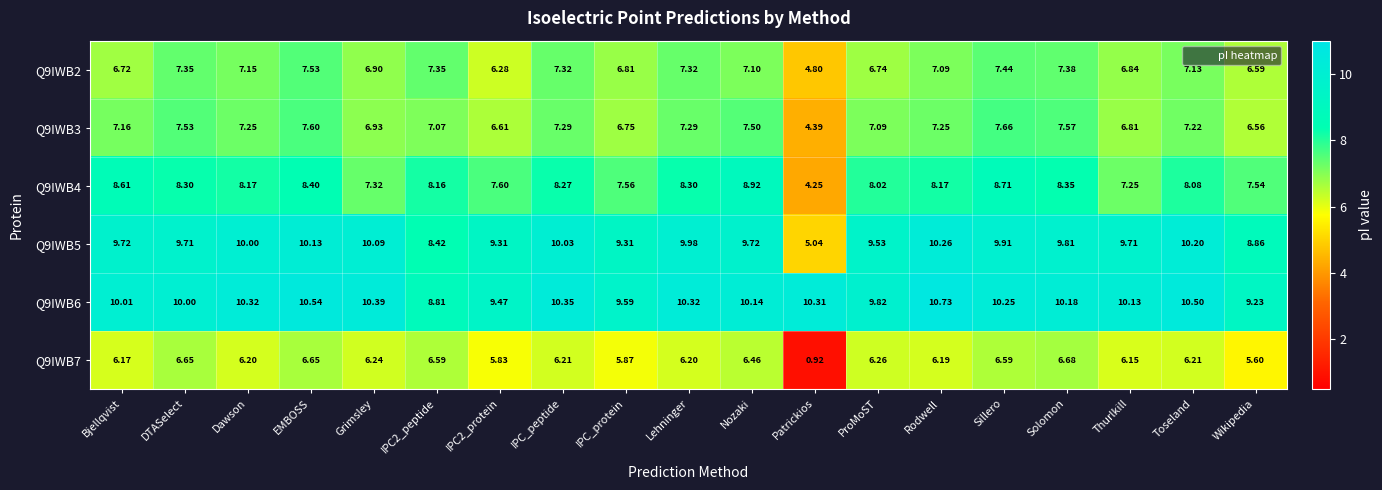

Which category has the highest value across all series?

Rodwell